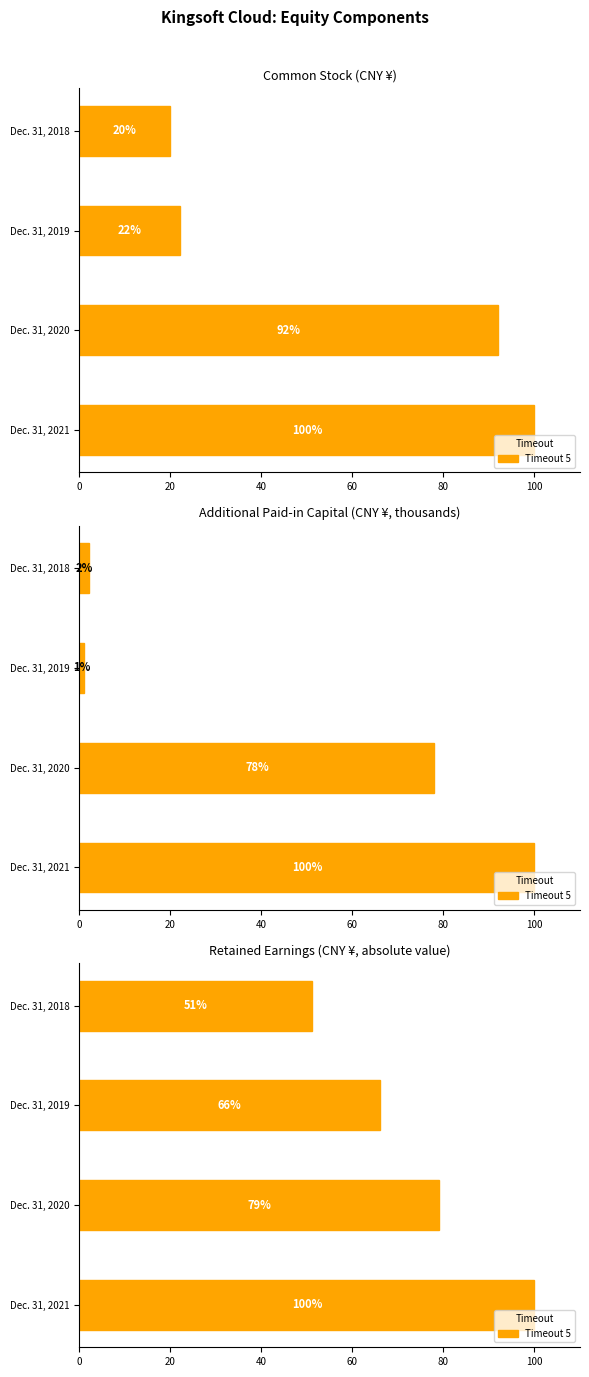

What is the maximum value shown in the chart?

100